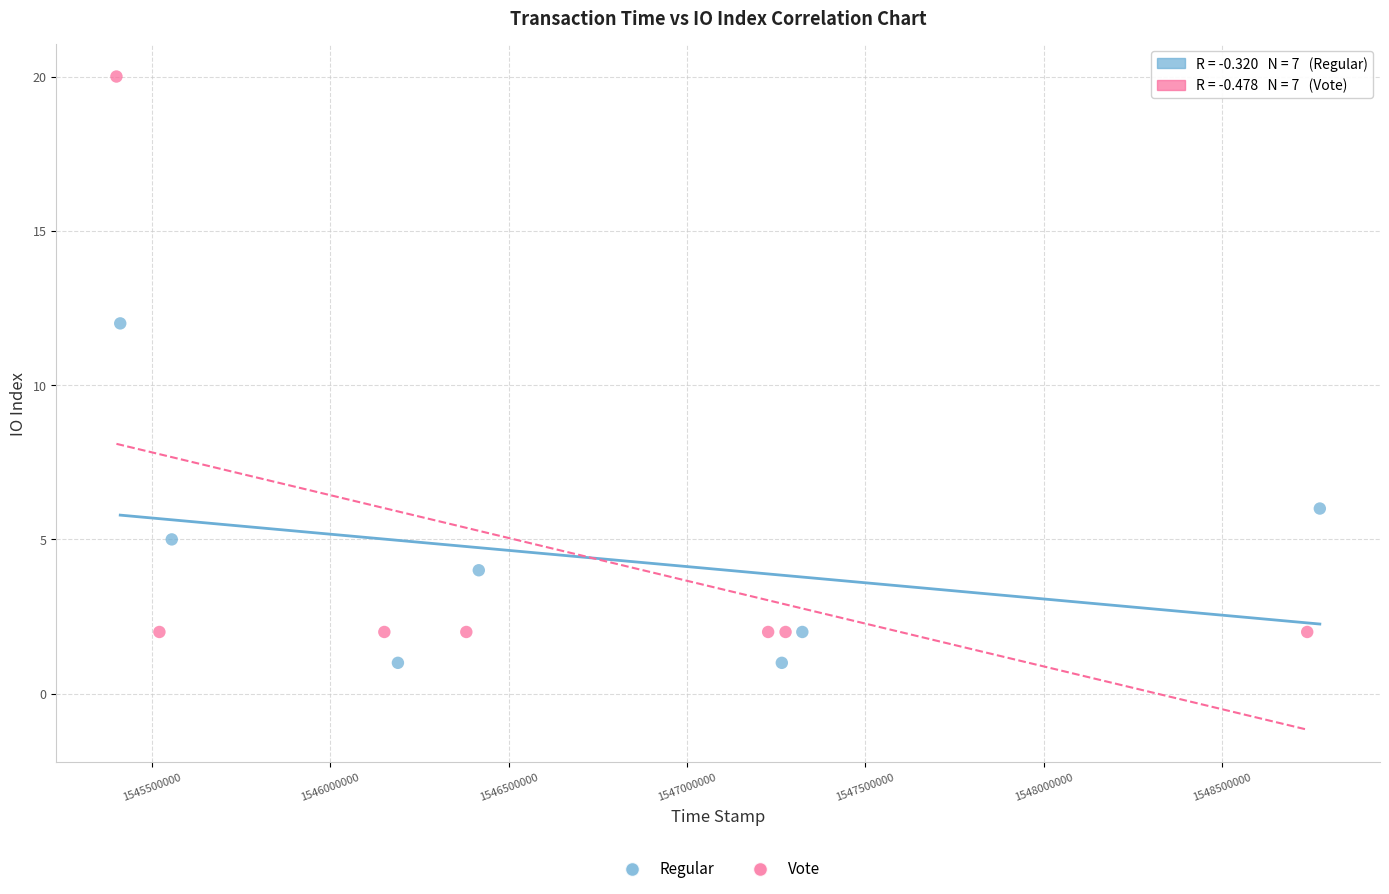

Which series contains the highest Y value?

Vote